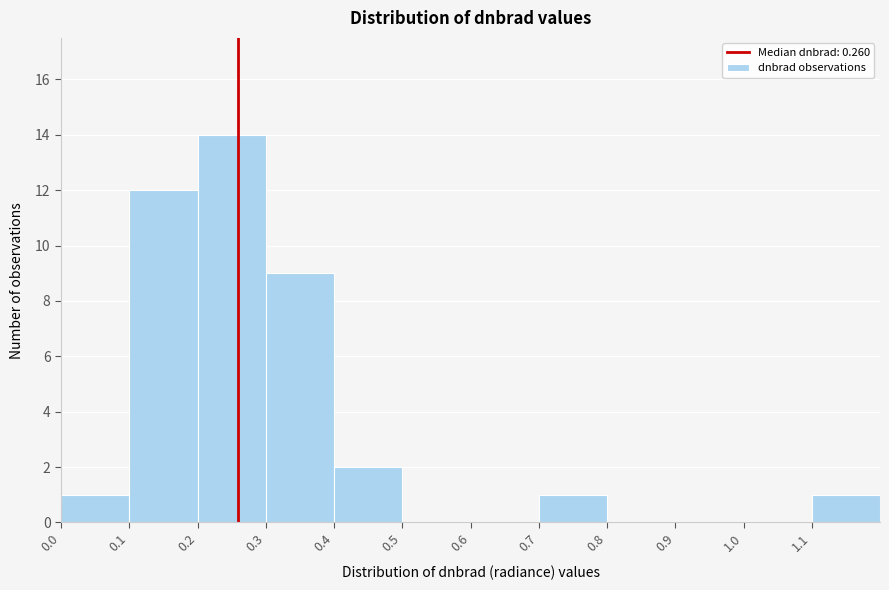

Which range on the x-axis has the tallest bar?

0.2 to 0.3